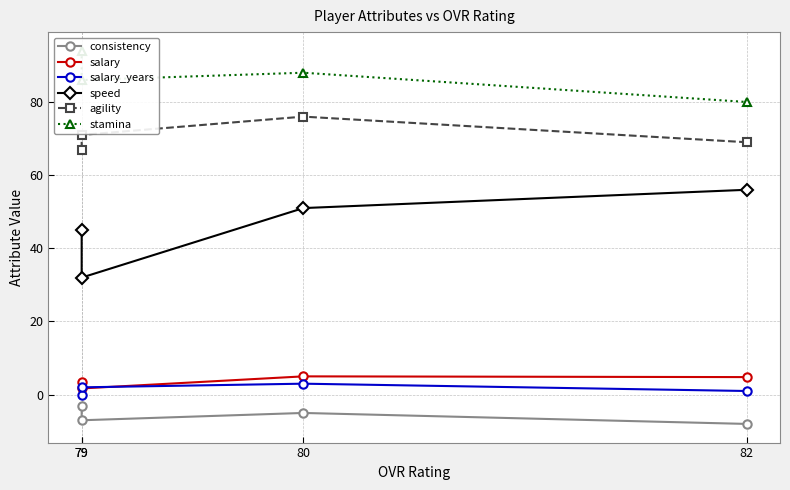

What is the approximate value of agility at 79?

71.0